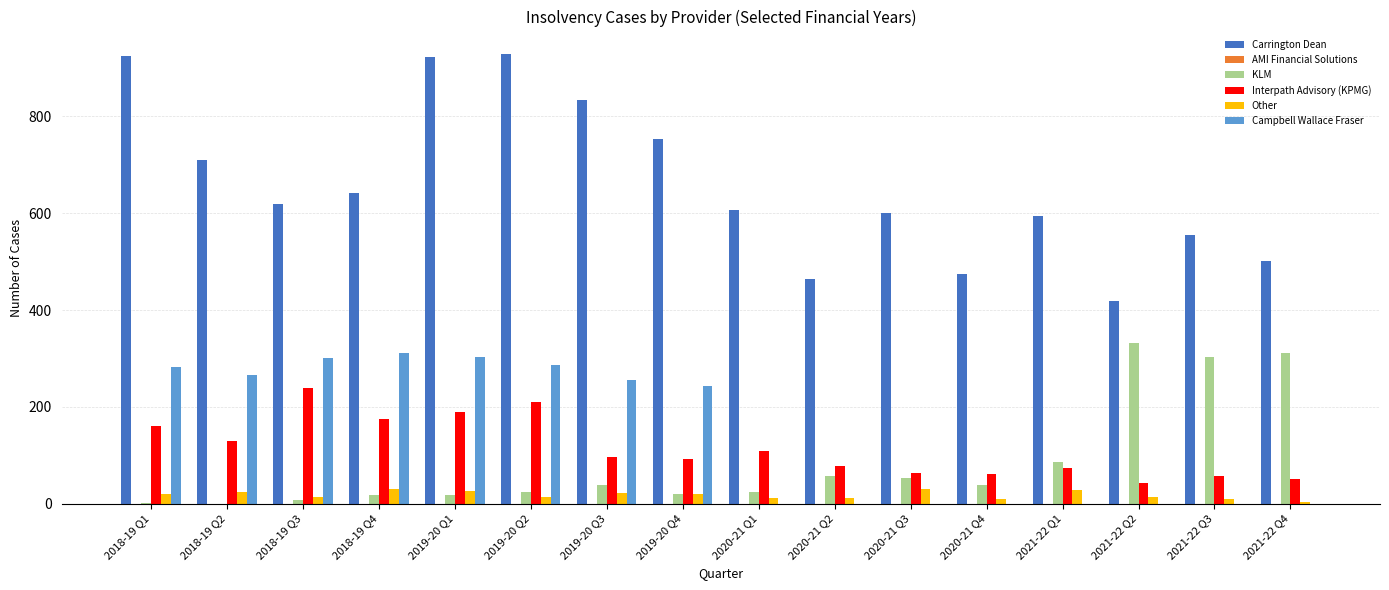

Does the chart contain stacked bars?

No